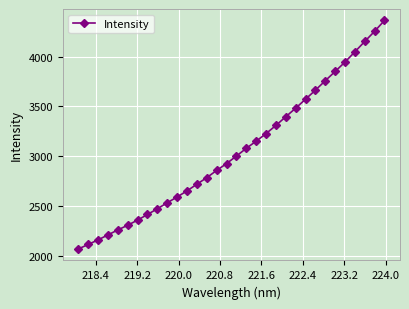

What is the difference between the maximum and second lowest values?

2247.9